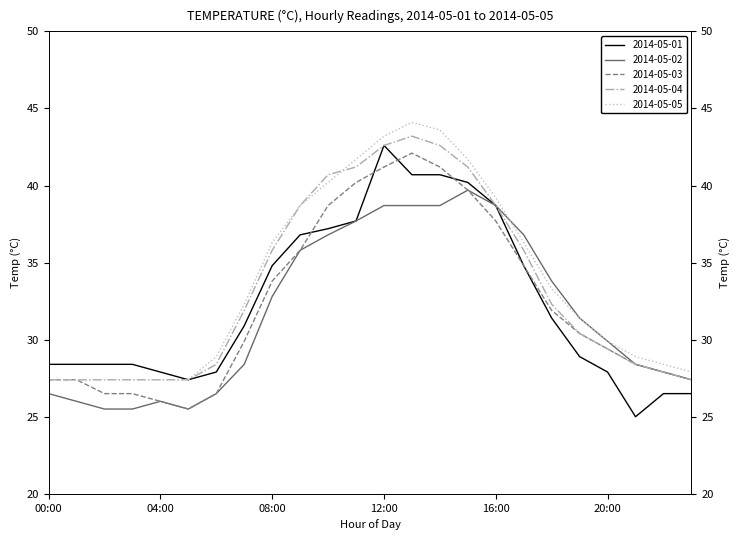

Read the 2014-05-01 value at 17:00.

34.8